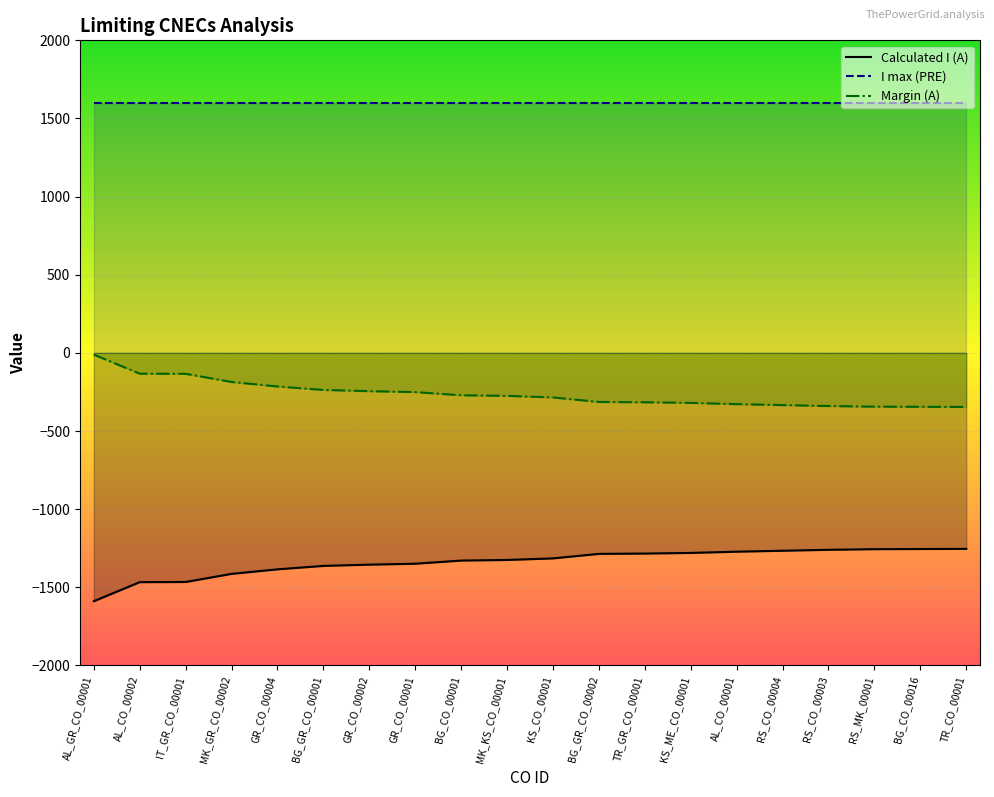

List the series in order of their peak value, highest first.

I max (PRE), Margin (A), Calculated I (A)